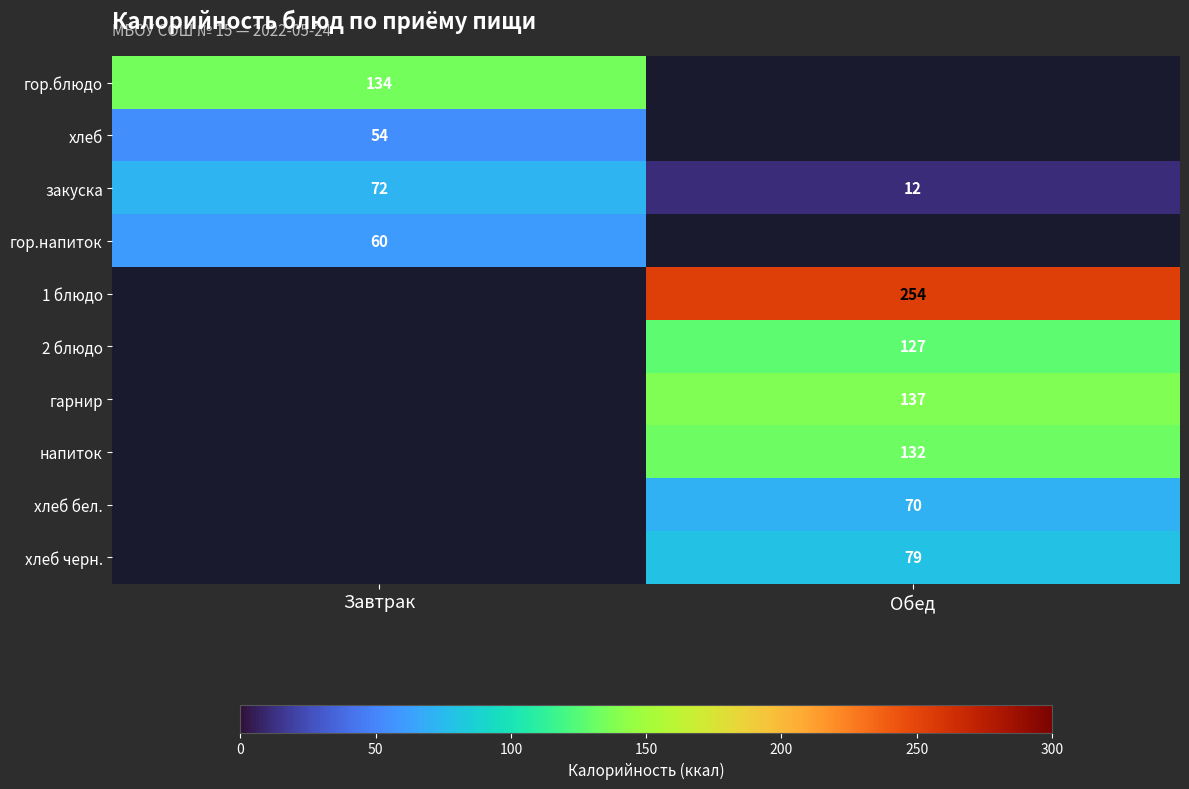

What is the sum of the закуска values at Обед and Завтрак?

84